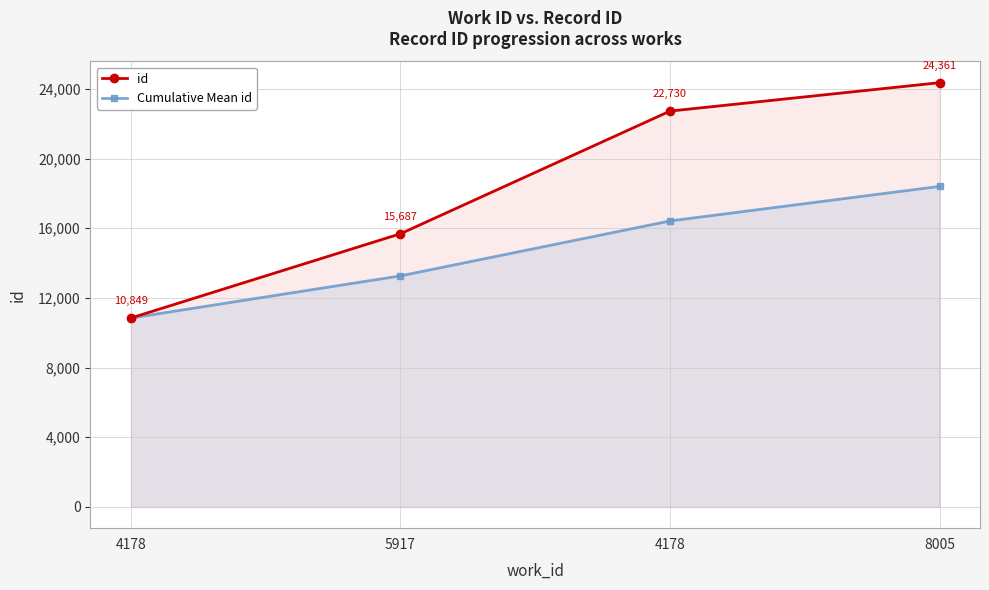

List the series in order of their overall mean, lowest first.

Cumulative Mean id, id